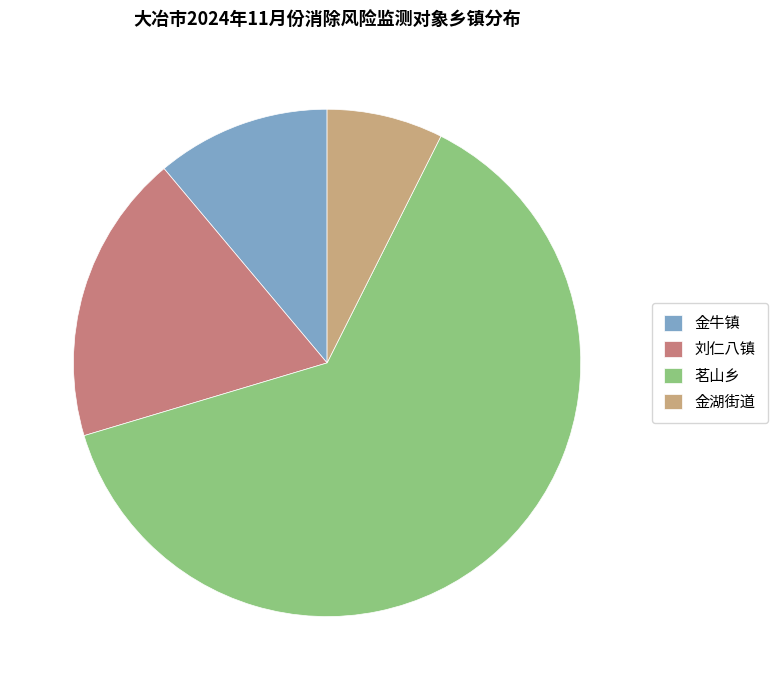

Is the sum of 金牛镇 and 金湖街道 greater than half?

No